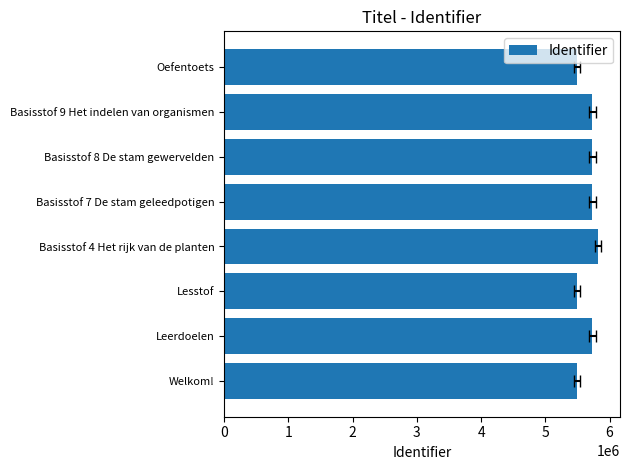

The value at Basisstof 4 Het rijk van de planten is 9171427. True or false?

False